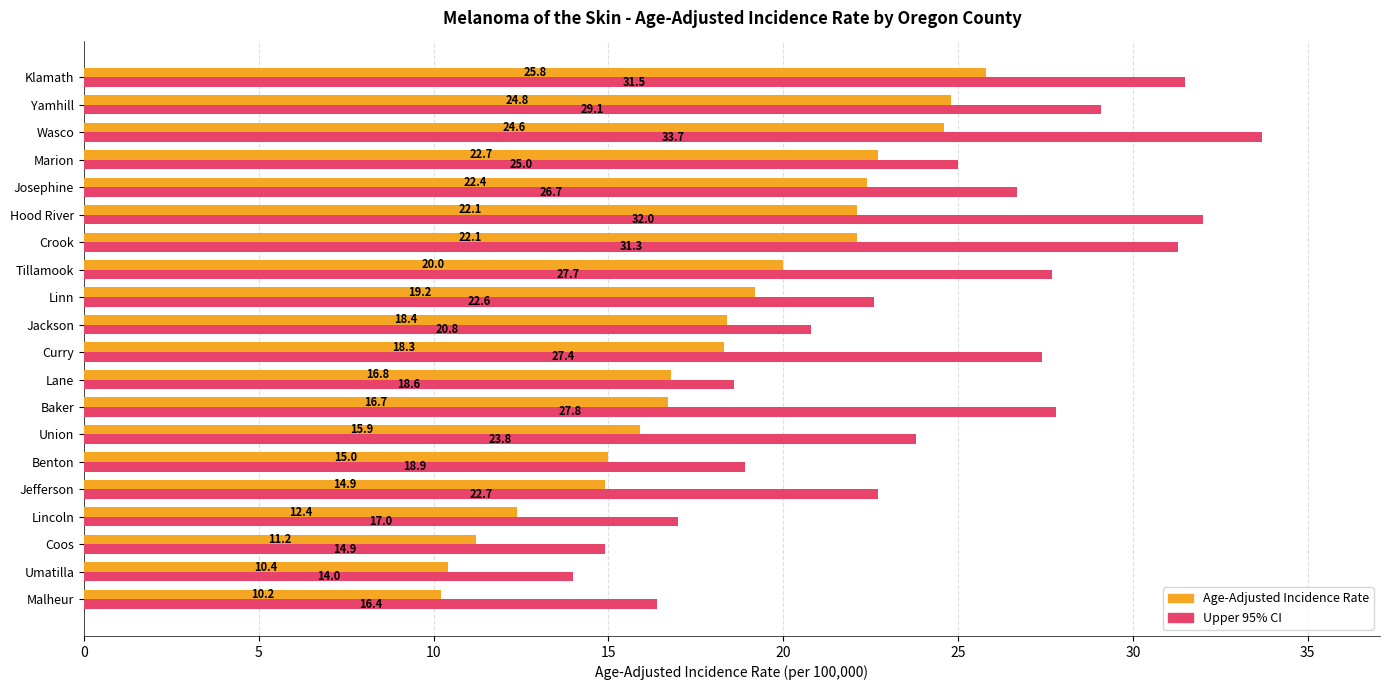

Which series changed the most between Union and Marion?

Age-Adjusted Incidence Rate